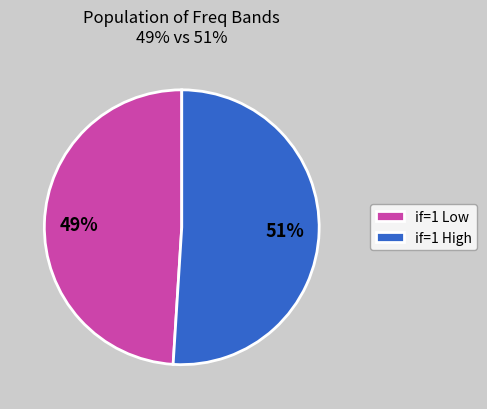

To the nearest percent, what percentage of the pie is if=1 High?

51%